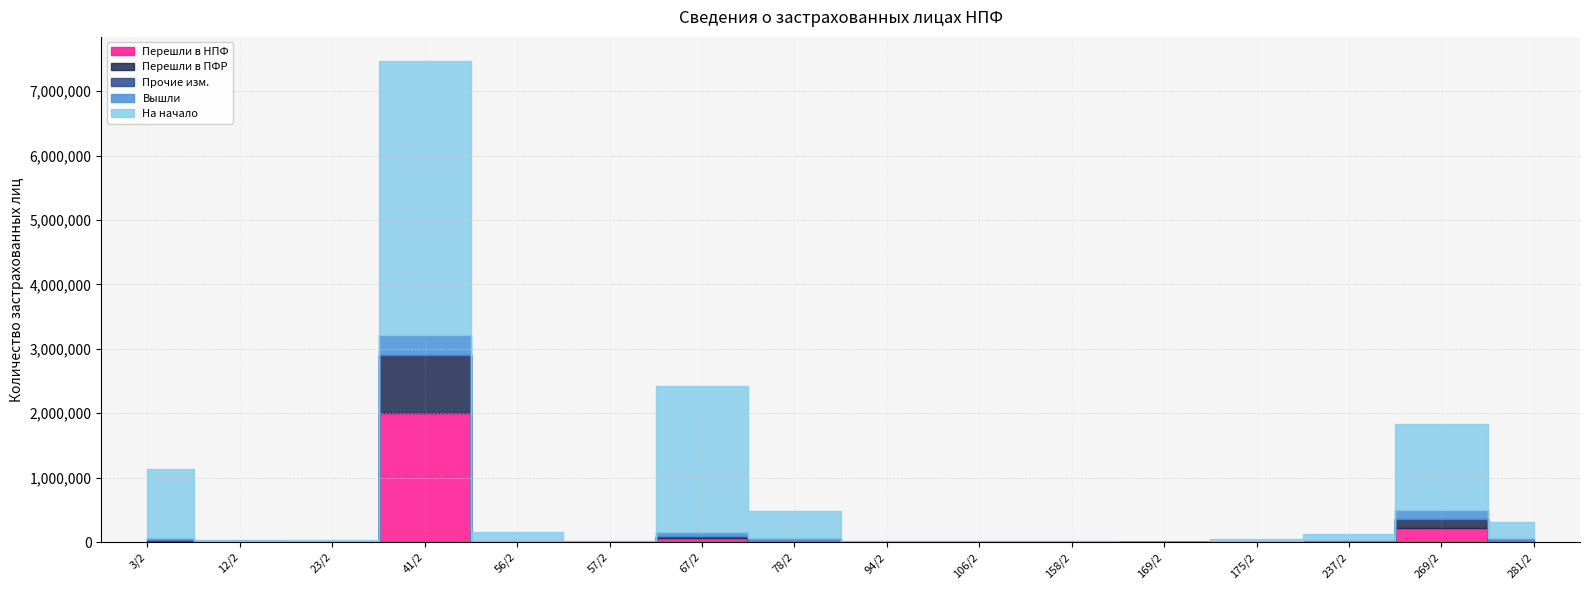

Where does the Перешли в ПФР series first go above 3889?

3/2